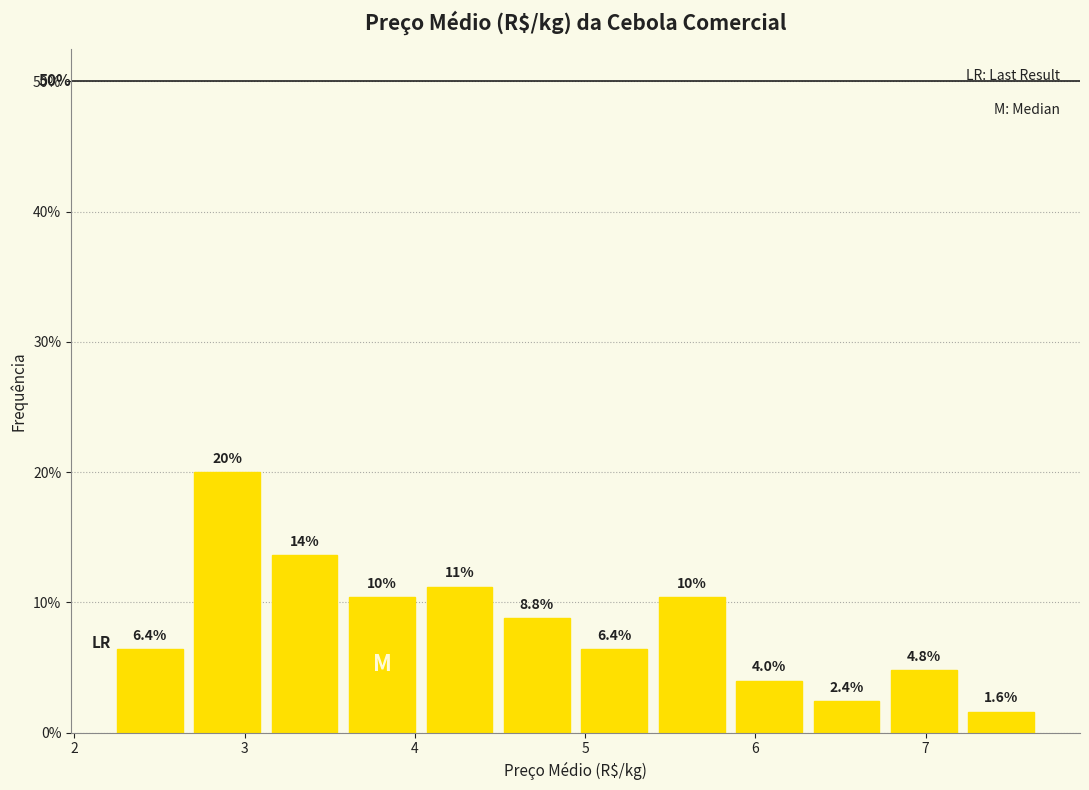

Which range on the x-axis has the tallest bar?

2.7 to 3.1